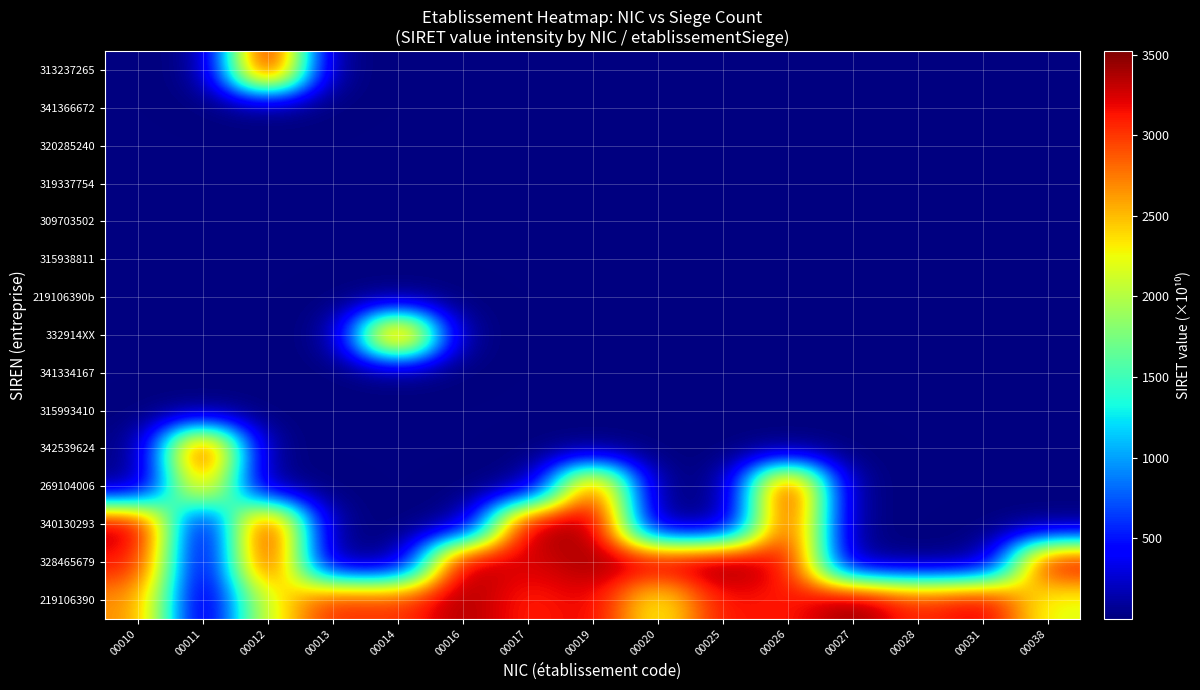

Reading left to right, list all the values displayed in this chart.

219106390: 00010=2691.0	00011=0.0	00012=2191.1	00013=3075.8	00014=3004.9	00016=3393.5	00017=3083.3	00019=3219.9	00020=2191.1	00025=3159.4	00026=3097.0	00027=3489.7	00028=3039.0	00031=3286.2	00038=2191.1
328465679: 00010=3159.9	00011=0.0	00012=3284.7	00013=0.0	00014=0.0	00016=3441.7	00017=3221.5	00019=3414.8	00020=3332.9	00025=3523.2	00026=3193.4	00027=0.0	00028=0.0	00031=0.0	00038=3299.2
340130293: 00010=3413.3	00011=0.0	00012=3401.3	00013=0.0	00014=0.0	00016=0.0	00017=3445.7	00019=3443.8	00020=0.0	00025=0.0	00026=3202.9	00027=0.0	00028=0.0	00031=0.0	00038=0.0
269104006: 00010=0.0	00011=2691.0	00012=0.0	00013=0.0	00014=0.0	00016=0.0	00017=0.0	00019=3132.4	00020=0.0	00025=0.0	00026=3413.7	00027=0.0	00028=0.0	00031=0.0	00038=0.0
342539624: 00010=0.0	00011=3425.4	00012=0.0	00013=0.0	00014=0.0	00016=0.0	00017=0.0	00019=0.0	00020=0.0	00025=0.0	00026=0.0	00027=0.0	00028=0.0	00031=0.0	00038=0.0
315993410: 00010=0.0	00011=0.0	00012=0.0	00013=0.0	00014=0.0	00016=0.0	00017=0.0	00019=0.0	00020=0.0	00025=0.0	00026=0.0	00027=0.0	00028=0.0	00031=0.0	00038=0.0
341334167: 00010=0.0	00011=0.0	00012=0.0	00013=0.0	00014=0.0	00016=0.0	00017=0.0	00019=0.0	00020=0.0	00025=0.0	00026=0.0	00027=0.0	00028=0.0	00031=0.0	00038=0.0
332914XX: 00010=0.0	00011=0.0	00012=0.0	00013=0.0	00014=3444.8	00016=0.0	00017=0.0	00019=0.0	00020=0.0	00025=0.0	00026=0.0	00027=0.0	00028=0.0	00031=0.0	00038=0.0
219106390b: 00010=0.0	00011=0.0	00012=0.0	00013=0.0	00014=0.0	00016=0.0	00017=0.0	00019=0.0	00020=0.0	00025=0.0	00026=0.0	00027=0.0	00028=0.0	00031=0.0	00038=0.0
315938811: 00010=0.0	00011=0.0	00012=0.0	00013=0.0	00014=0.0	00016=0.0	00017=0.0	00019=0.0	00020=0.0	00025=0.0	00026=0.0	00027=0.0	00028=0.0	00031=0.0	00038=0.0
309703502: 00010=0.0	00011=0.0	00012=0.0	00013=0.0	00014=0.0	00016=0.0	00017=0.0	00019=0.0	00020=0.0	00025=0.0	00026=0.0	00027=0.0	00028=0.0	00031=0.0	00038=0.0
319337754: 00010=0.0	00011=0.0	00012=0.0	00013=0.0	00014=0.0	00016=0.0	00017=0.0	00019=0.0	00020=0.0	00025=0.0	00026=0.0	00027=0.0	00028=0.0	00031=0.0	00038=0.0
320285240: 00010=0.0	00011=0.0	00012=0.0	00013=0.0	00014=0.0	00016=0.0	00017=0.0	00019=0.0	00020=0.0	00025=0.0	00026=0.0	00027=0.0	00028=0.0	00031=0.0	00038=0.0
341366672: 00010=0.0	00011=0.0	00012=0.0	00013=0.0	00014=0.0	00016=0.0	00017=0.0	00019=0.0	00020=0.0	00025=0.0	00026=0.0	00027=0.0	00028=0.0	00031=0.0	00038=0.0
313237265: 00010=0.0	00011=0.0	00012=3504.3	00013=0.0	00014=0.0	00016=0.0	00017=0.0	00019=0.0	00020=0.0	00025=0.0	00026=0.0	00027=0.0	00028=0.0	00031=0.0	00038=0.0